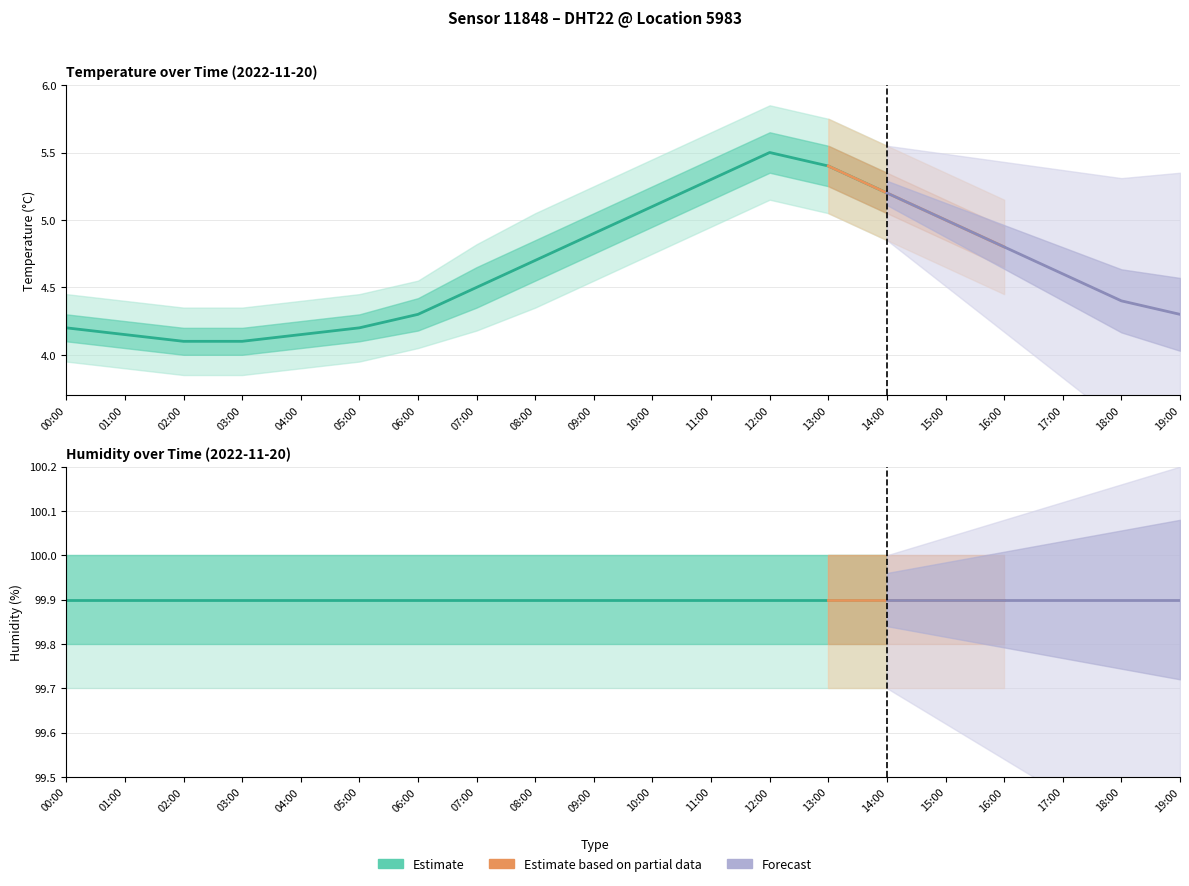

At which category does temperature reach its first local peak?

12:00